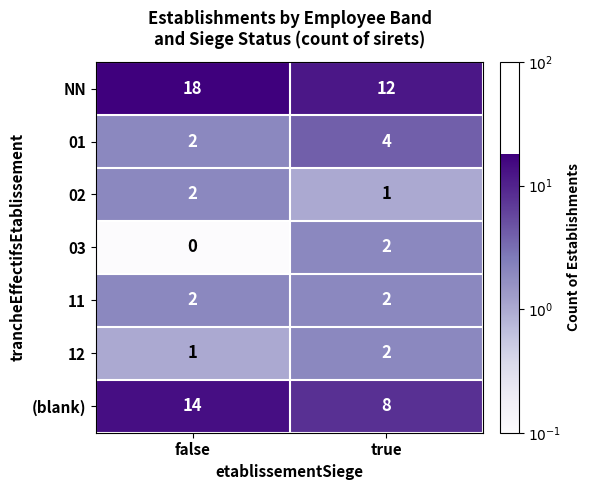

Reading right to left, what are all the values shown in this chart?

NN: 12	18
01: 4	2
02: 1	2
03: 2	0
11: 2	2
12: 2	1
(blank): 8	14